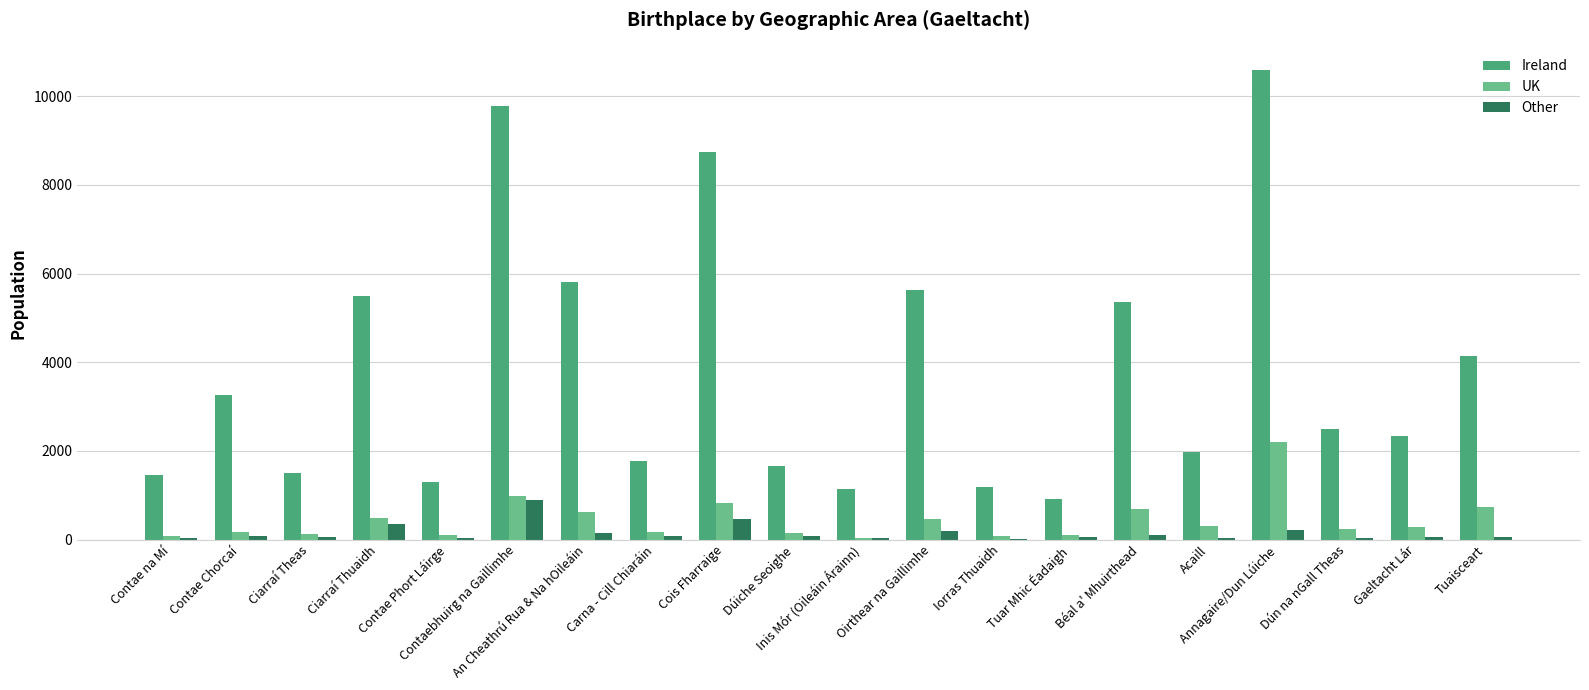

Which series has the largest total across all categories?

Ireland